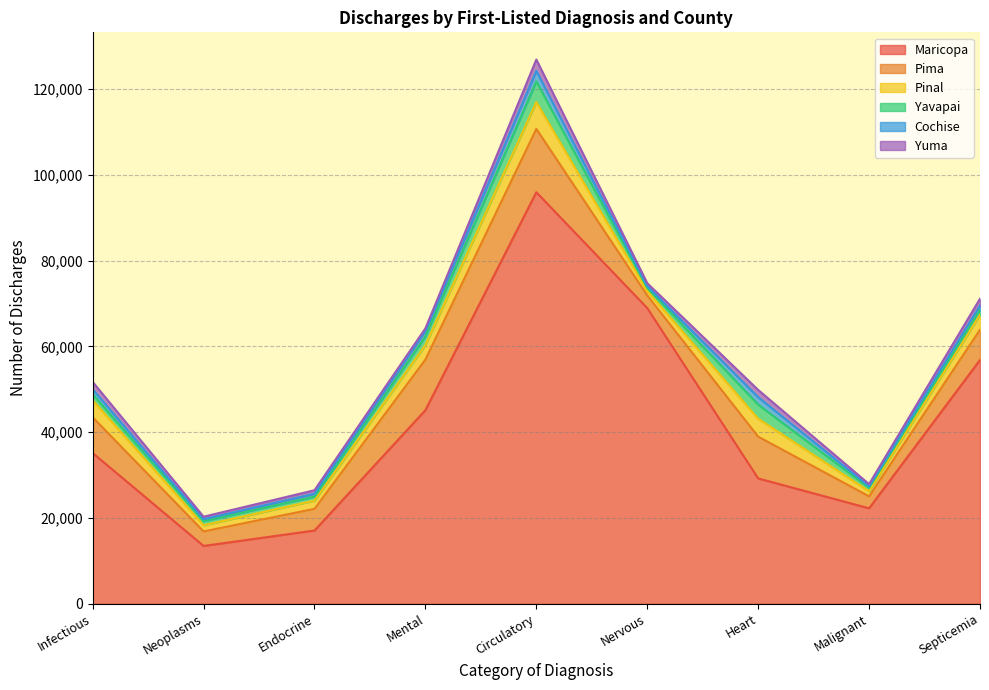

Count the number of data series in this chart.

6